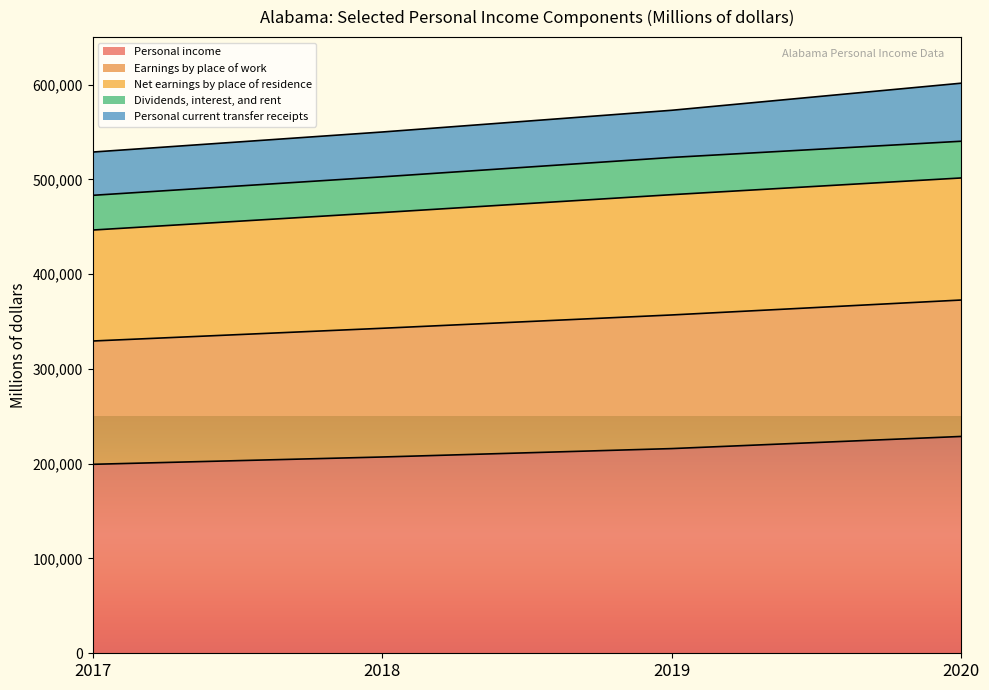

What is the lowest value of the Personal income series?

199336.4